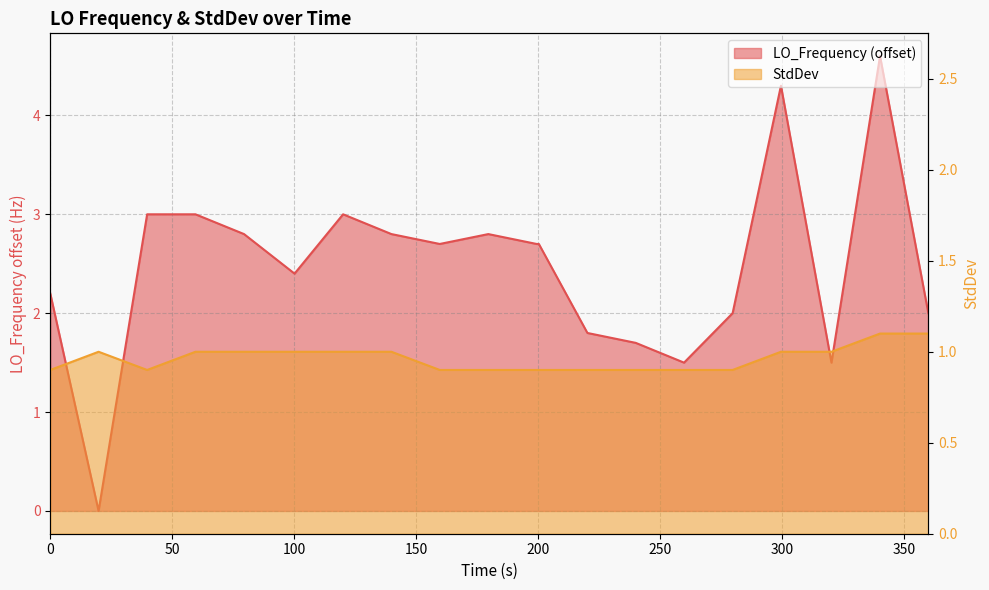

What is the difference between the maximum and second lowest values in the StdDev series?

0.2